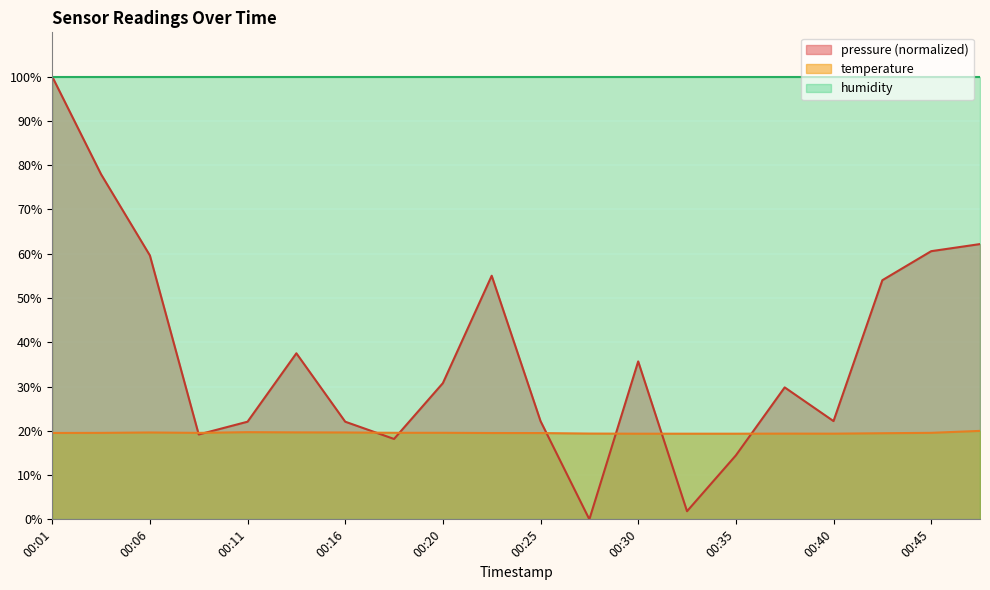

The value of temperature at 00:38 is 19.4. True or false?

True